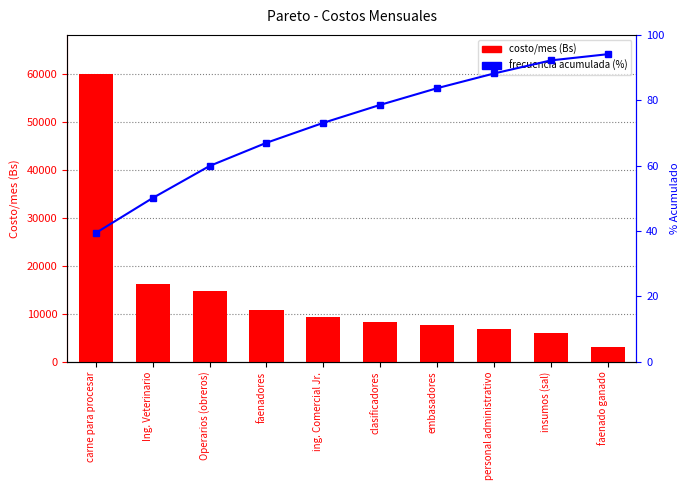

Which series has the largest total across all categories?

costo/mes (Bs)